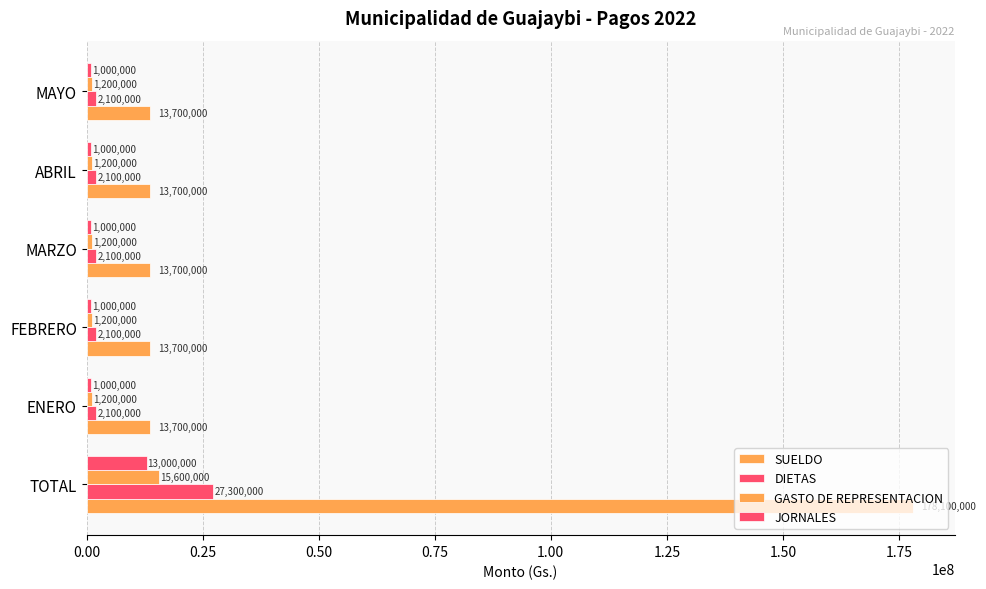

Count the number of data series in this chart.

4